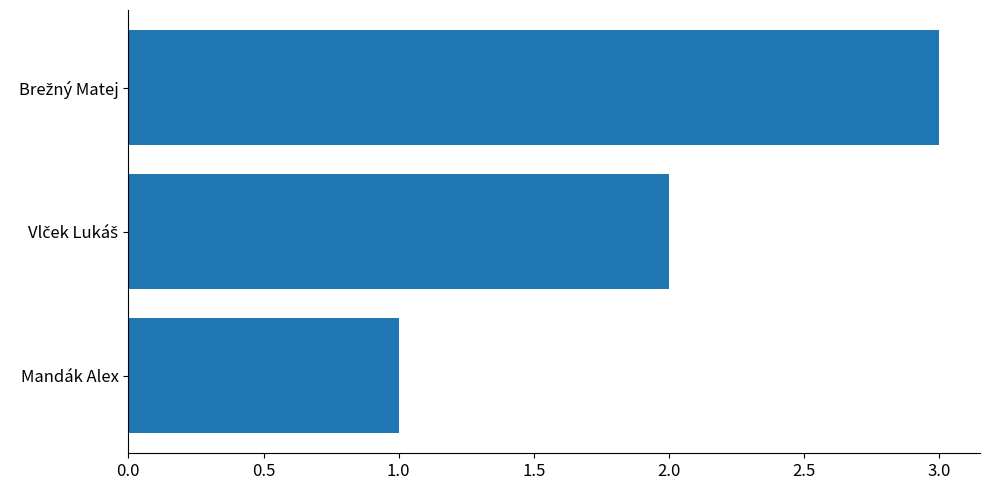

What is the sum of all values?

6